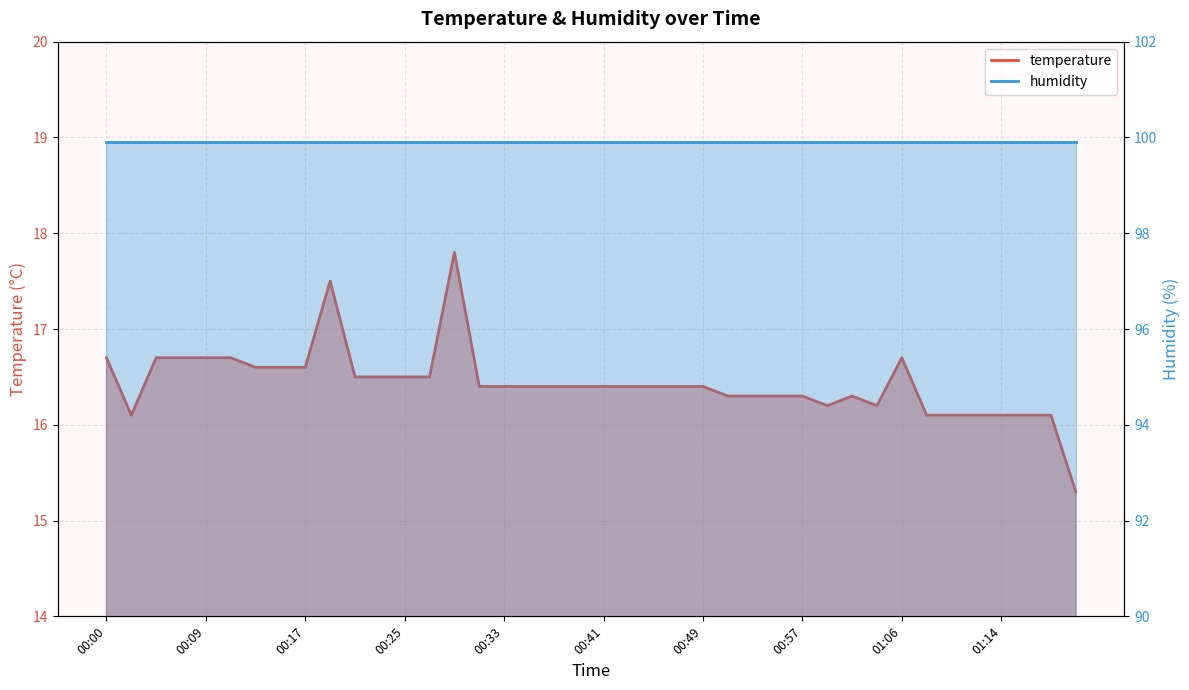

How many points are lower than both their immediate neighbors (excluding endpoints)?

3